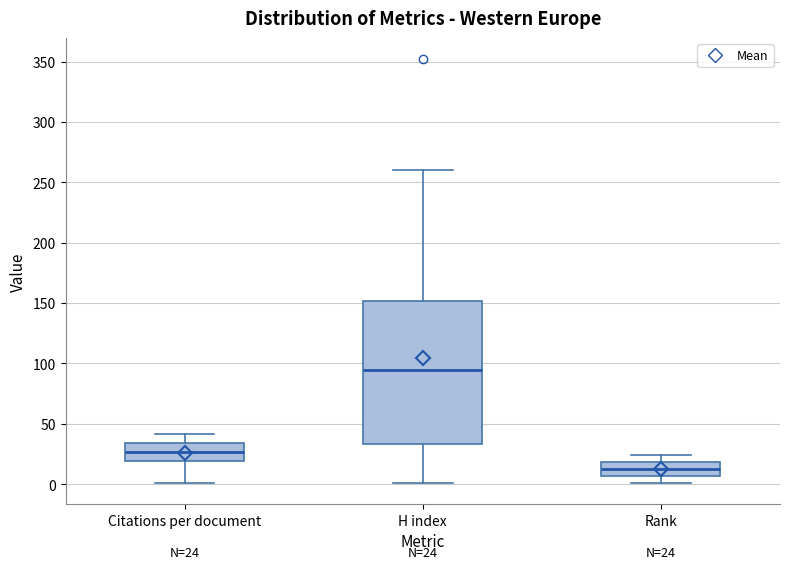

Which box's median line is the lowest?

Rank